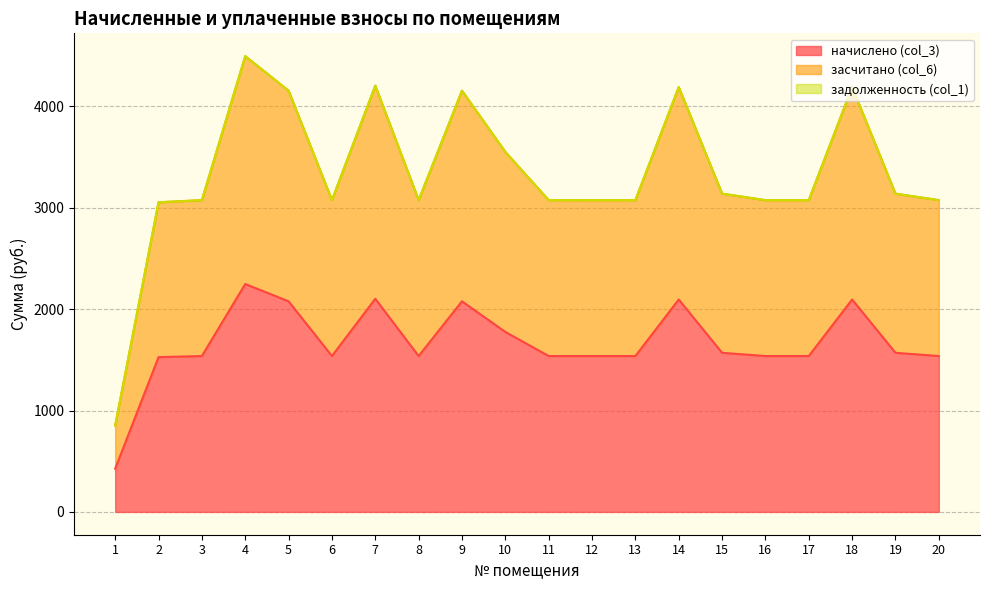

The value of начислено (col_3) at 3 is 978.0. True or false?

False